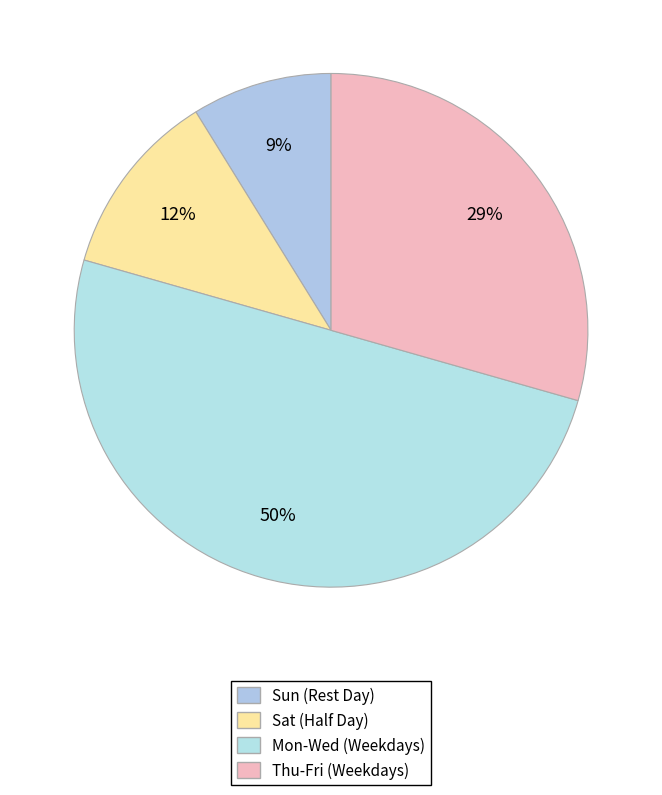

How many segments does this pie chart have?

4